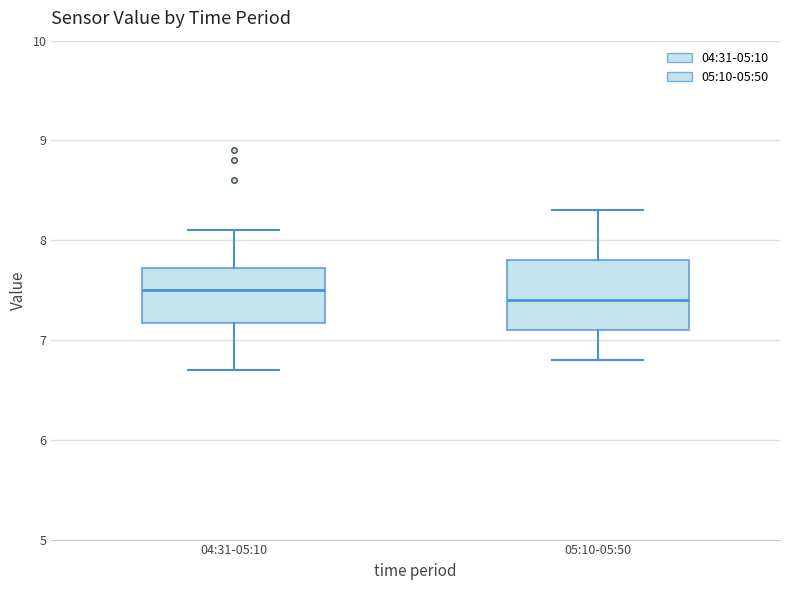

Reading left to right, transcribe this box plot: for each box, give where its median line is, the range the box spans, and where its two whiskers end, as read against the y-axis. The values are not printed on the chart, so give them approximately, as read against the axis.

04:31-05:10: median 7.5, box 7.2 to 7.7, whiskers 6.7 to 8.1
05:10-05:50: median 7.4, box 7.1 to 7.8, whiskers 6.8 to 8.3